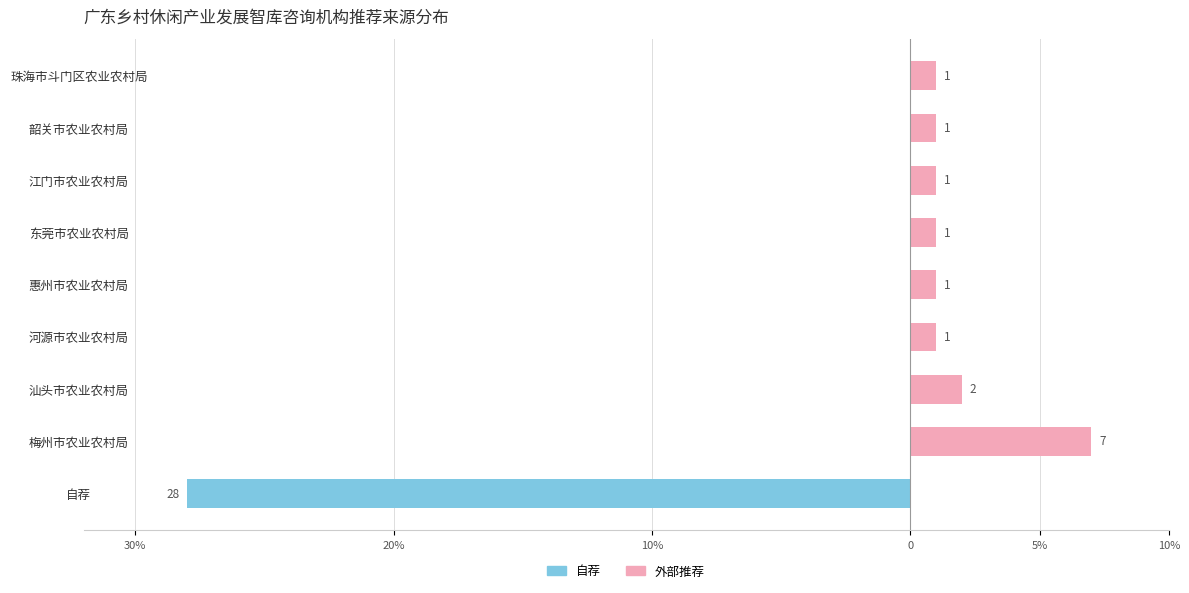

The value of 外部推荐 at 惠州市农业农村局 is 1. True or false?

False